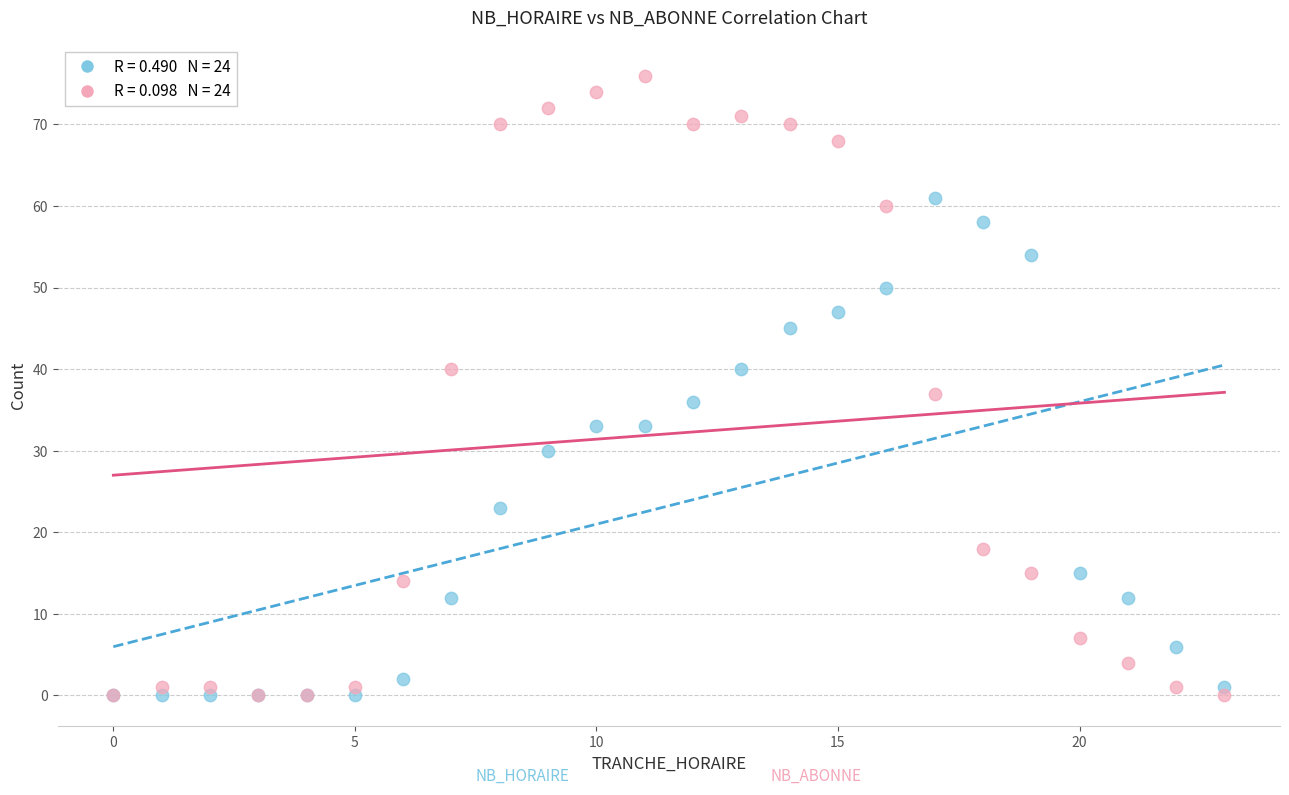

Across all series, what Y value is closest to 38?

37